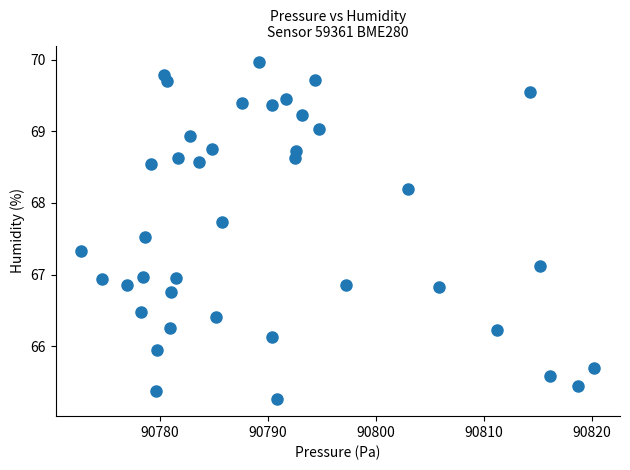

What is the range of Y values (max minus min)?

4.7